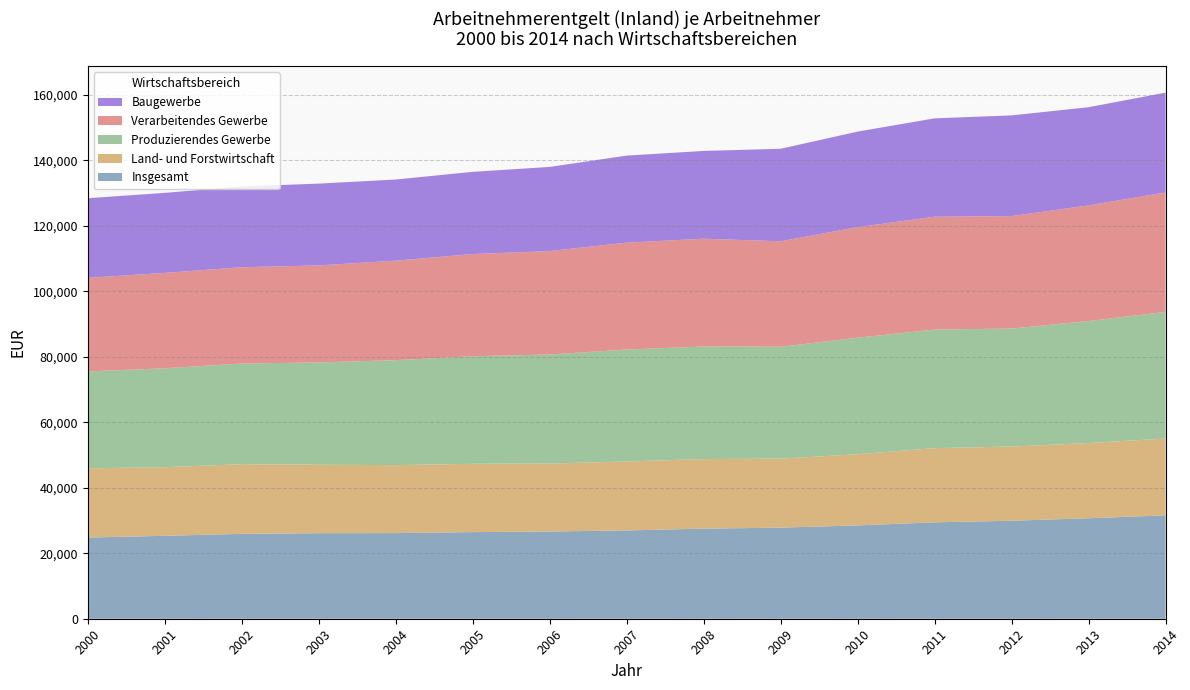

Reading left to right, transcribe all the data shown in this chart.

Insgesamt: 2000=24792	2001=25320	2002=25920	2003=26118	2004=26150	2005=26456	2006=26637	2007=26961	2008=27510	2009=27818	2010=28498	2011=29439	2012=29919	2013=30678	2014=31569
Land- und Forstwirtschaft: 2000=21129	2001=20957	2002=21279	2003=20902	2004=20754	2005=20851	2006=20747	2007=21055	2008=21249	2009=21068	2010=21724	2011=22657	2012=22664	2013=22977	2014=23452
Produzierendes Gewerbe: 2000=29596	2001=30198	2002=30727	2003=31232	2004=32052	2005=32841	2006=33306	2007=34184	2008=34363	2009=34163	2010=35591	2011=36205	2012=36028	2013=37243	2014=38668
Verarbeitendes Gewerbe: 2000=28566	2001=29130	2002=29410	2003=29640	2004=30381	2005=31208	2006=31583	2007=32645	2008=32926	2009=32205	2010=33766	2011=34450	2012=34344	2013=35312	2014=36486
Baugewerbe: 2000=24329	2001=24441	2002=24654	2003=24979	2004=24779	2005=25108	2006=25691	2007=26578	2008=26802	2009=28253	2010=29169	2011=30048	2012=30746	2013=29982	2014=30477